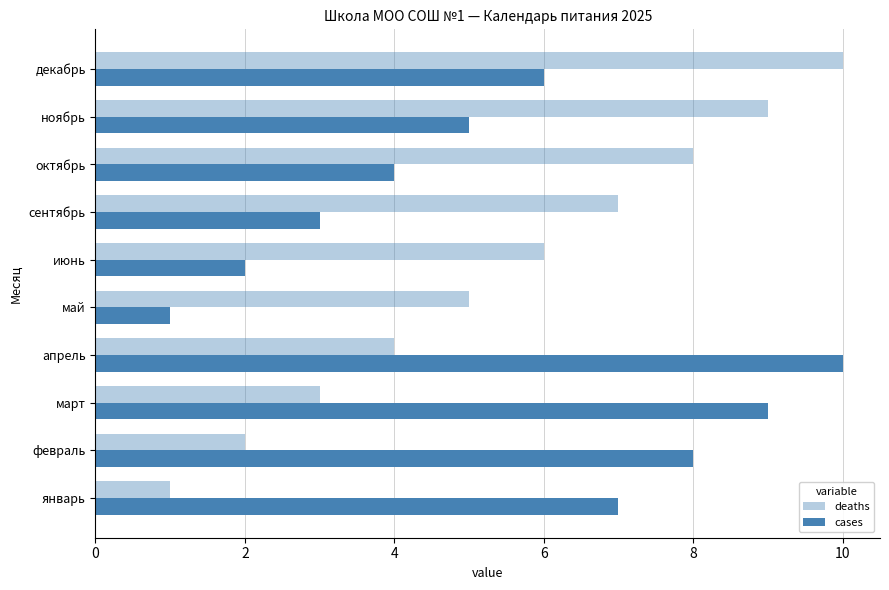

How many series are shown in this chart?

2